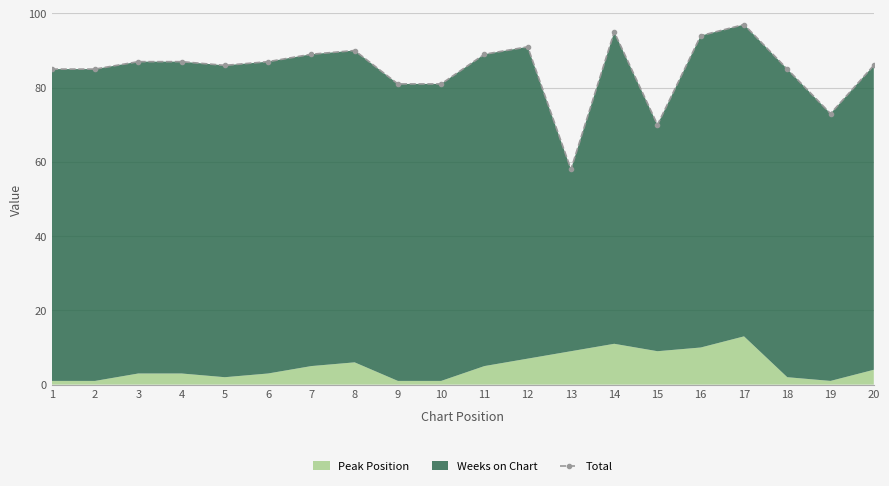

What is the difference between the second highest and minimum values?

37